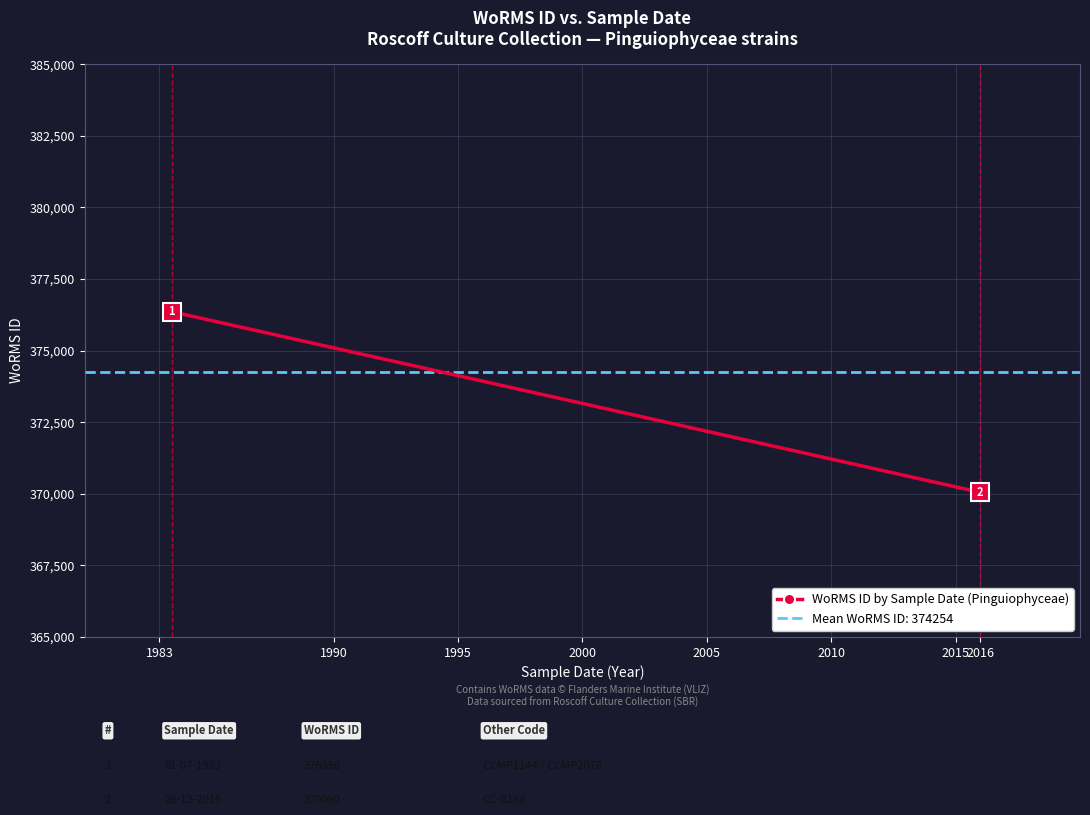

Does the chart have visible grid lines?

Yes